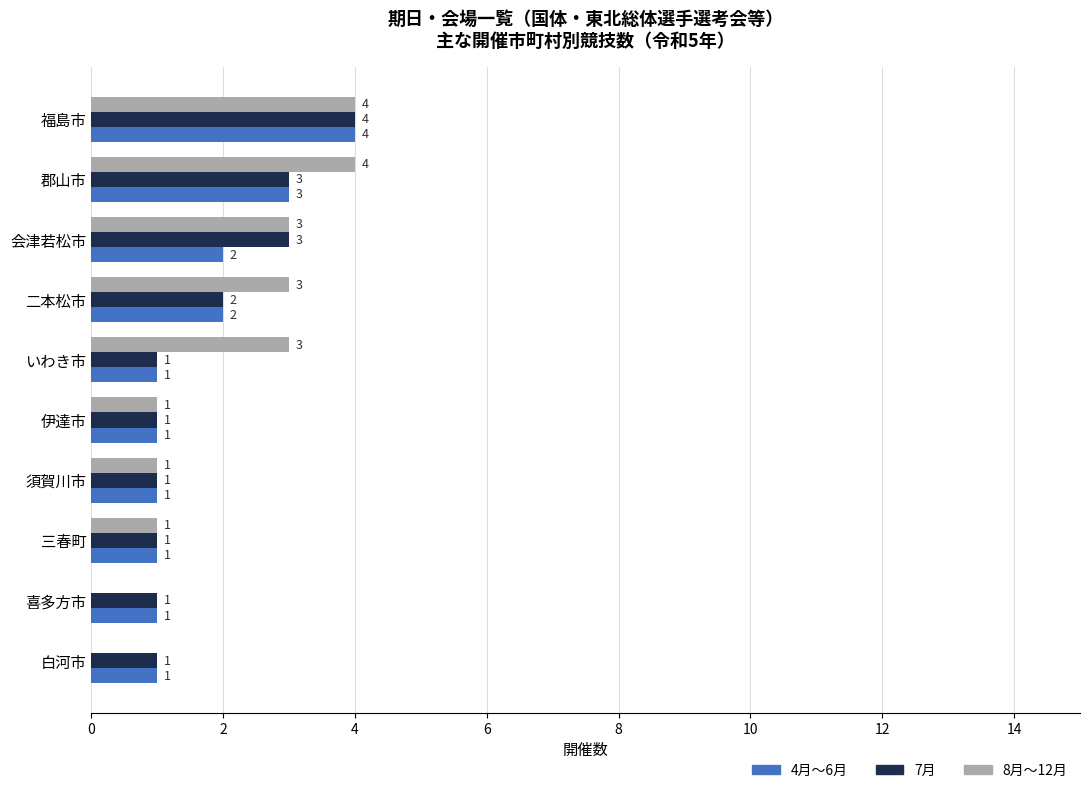

The value of 4月〜6月 at いわき市 is 2. True or false?

False